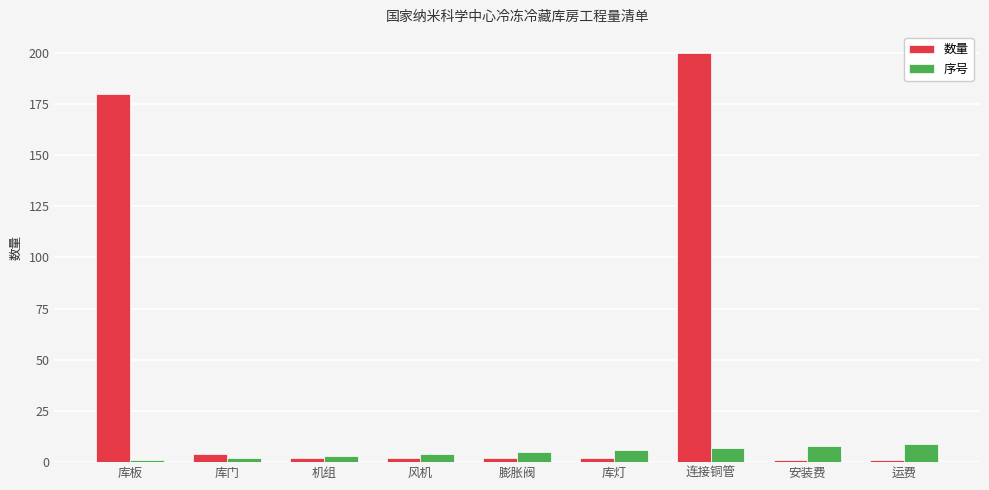

The 序号 series shows 6 at 库灯. True or false?

True